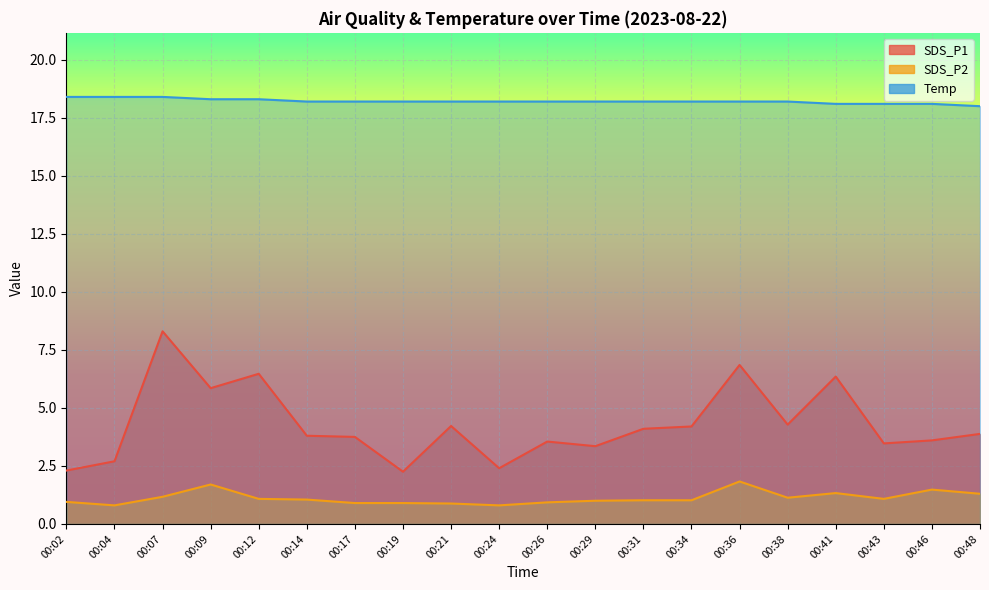

Reading left to right, transcribe all the data shown in this chart.

SDS_P1: 00:02=2.3	00:04=2.7	00:07=8.3	00:09=5.8	00:12=6.5	00:14=3.8	00:17=3.8	00:19=2.2	00:21=4.2	00:24=2.4	00:26=3.5	00:29=3.4	00:31=4.1	00:34=4.2	00:36=6.8	00:38=4.3	00:41=6.3	00:43=3.5	00:46=3.6	00:48=3.9
SDS_P2: 00:02=0.9	00:04=0.8	00:07=1.2	00:09=1.7	00:12=1.1	00:14=1.1	00:17=0.9	00:19=0.9	00:21=0.9	00:24=0.8	00:26=0.9	00:29=1.0	00:31=1.0	00:34=1.0	00:36=1.8	00:38=1.1	00:41=1.3	00:43=1.1	00:46=1.5	00:48=1.3
Temp: 00:02=18.4	00:04=18.4	00:07=18.4	00:09=18.3	00:12=18.3	00:14=18.2	00:17=18.2	00:19=18.2	00:21=18.2	00:24=18.2	00:26=18.2	00:29=18.2	00:31=18.2	00:34=18.2	00:36=18.2	00:38=18.2	00:41=18.1	00:43=18.1	00:46=18.1	00:48=18.0